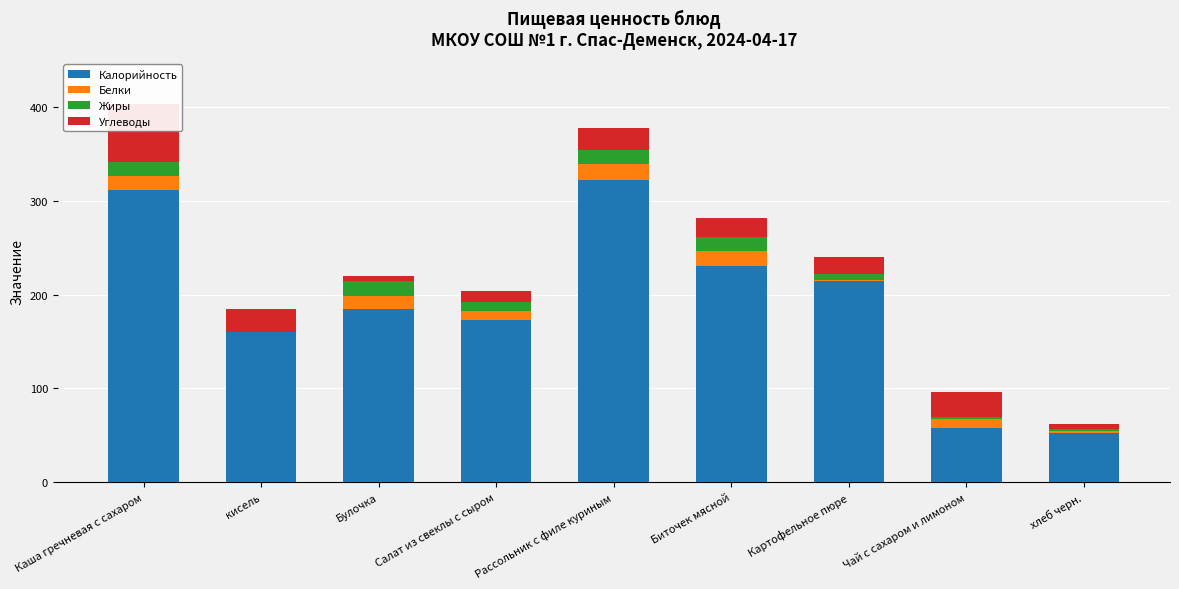

Count the number of data series in this chart.

4